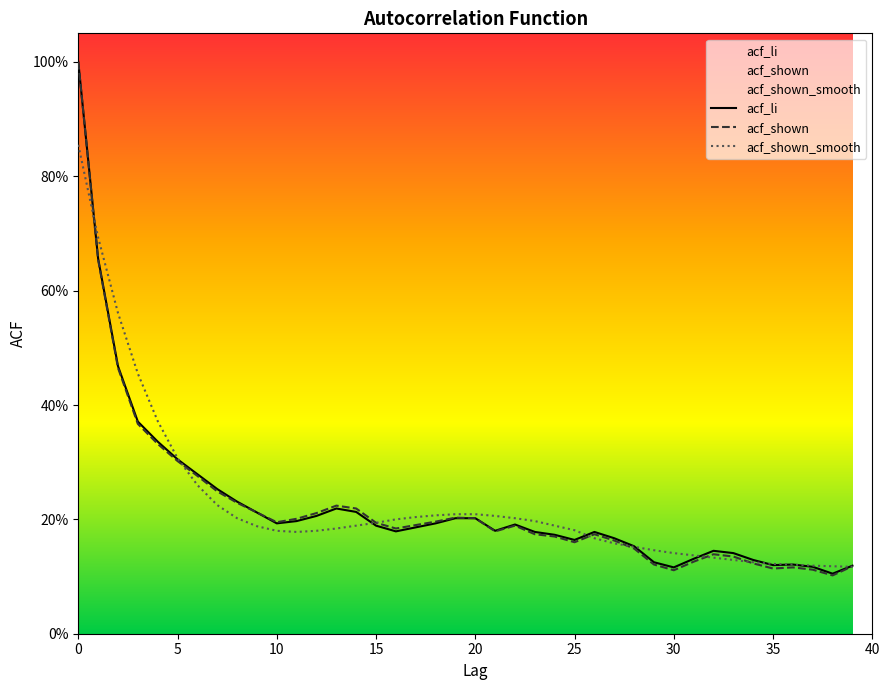

At which category does acf_li reach its first local peak?

13